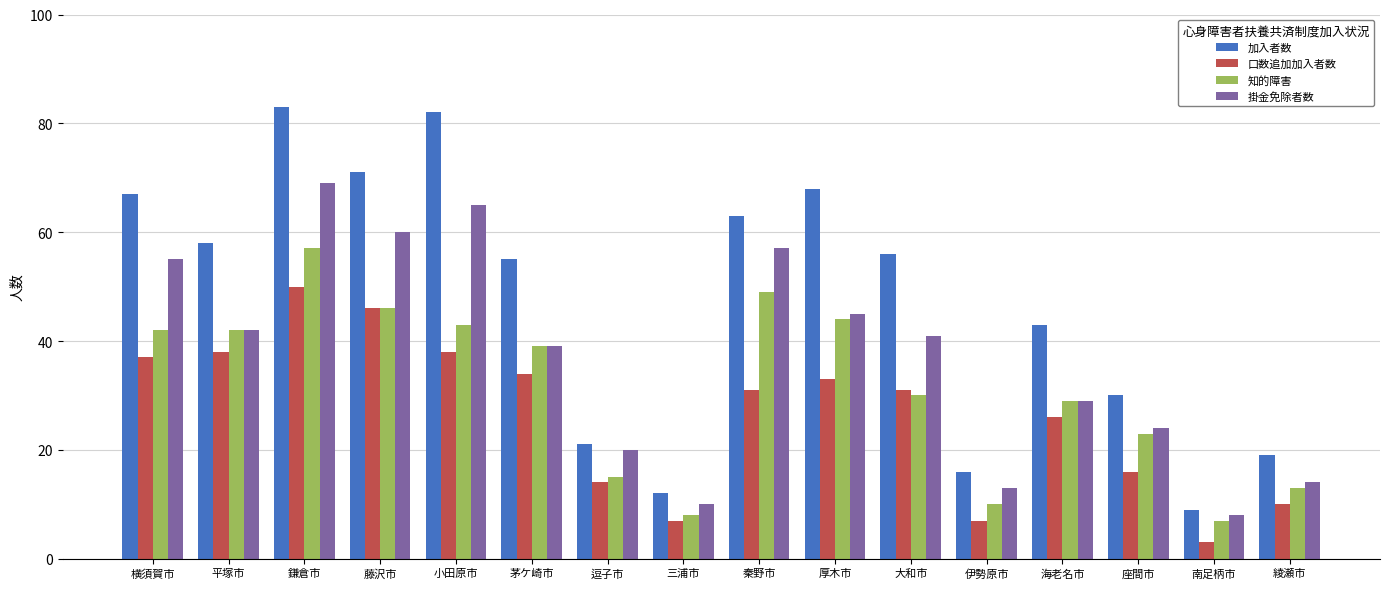

List the series in order of their overall mean, highest first.

加入者数, 掛金免除者数, 知的障害, 口数追加加入者数